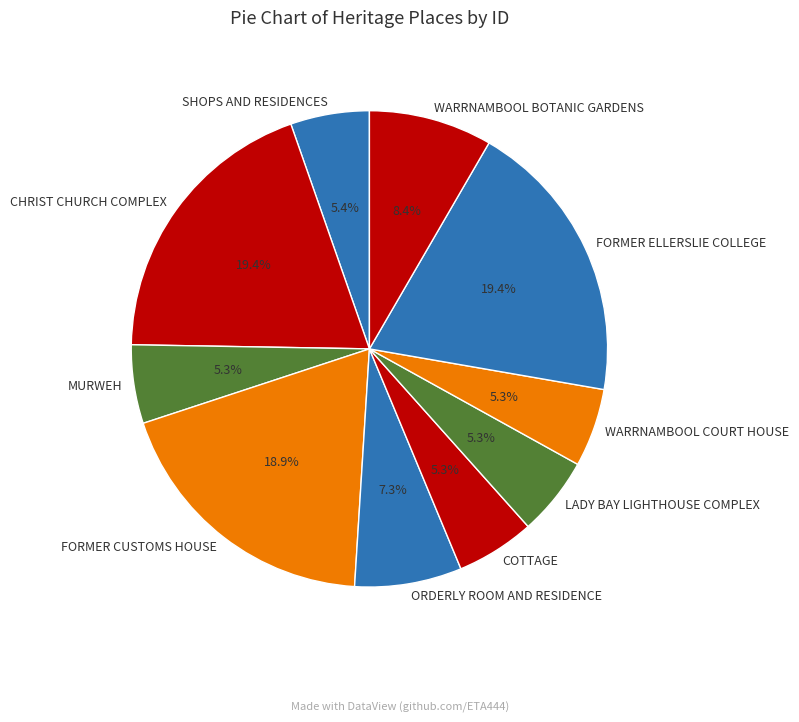

To the nearest percent, what is the combined percentage of COTTAGE and SHOPS AND RESIDENCES?

11%